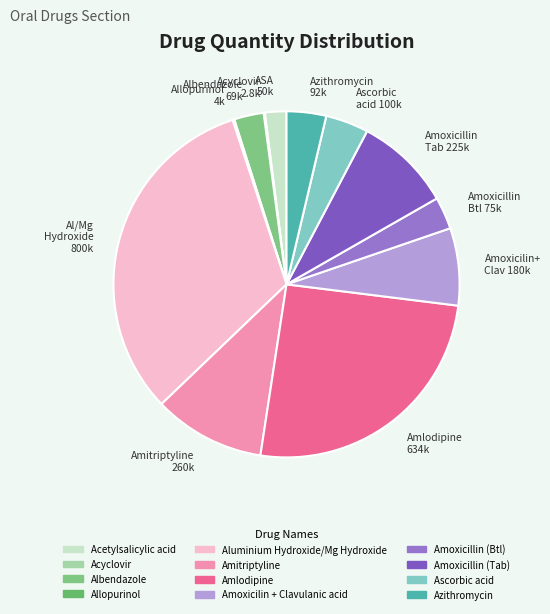

The Al/Mg Hydroxide 800k slice represents 32% of the pie. True or false?

True